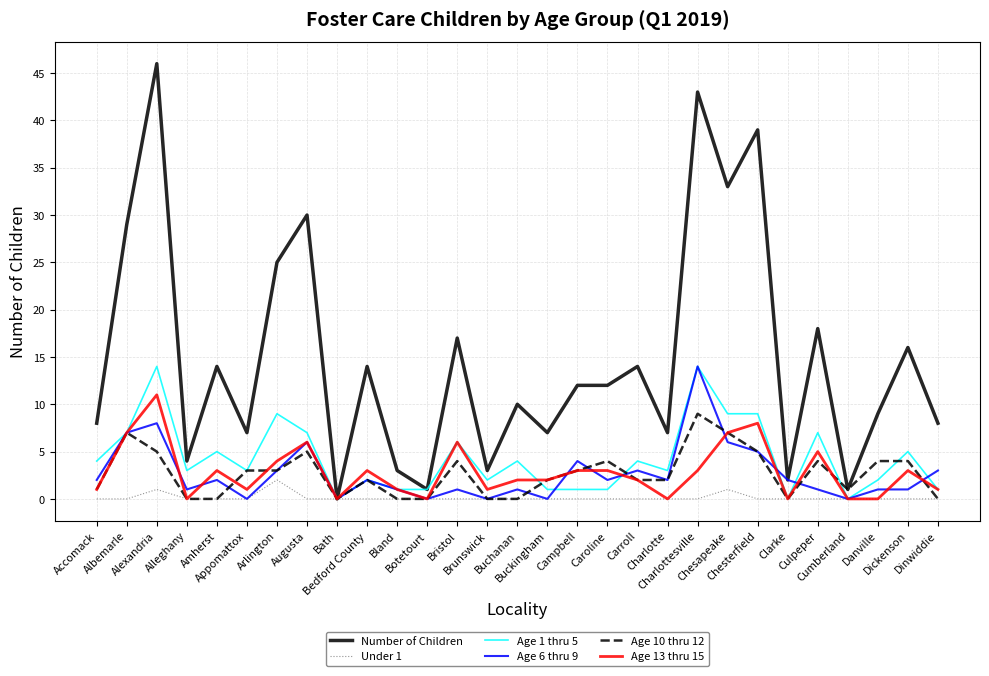

The Age 13 thru 15 series shows 0 at Botetourt. True or false?

True